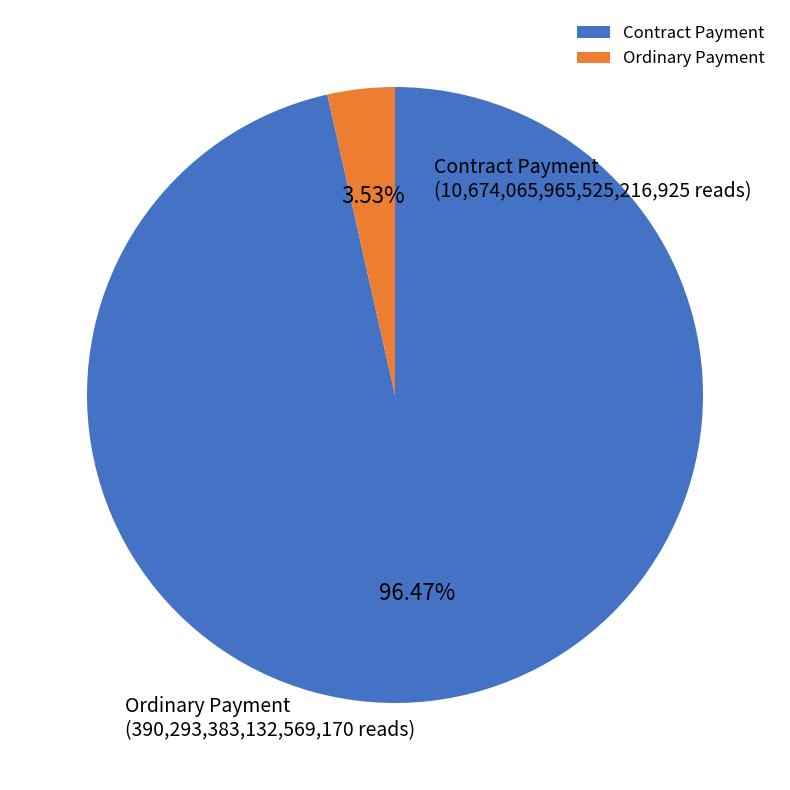

Rank the categories by value from lowest to highest.

Ordinary Payment, Contract Payment